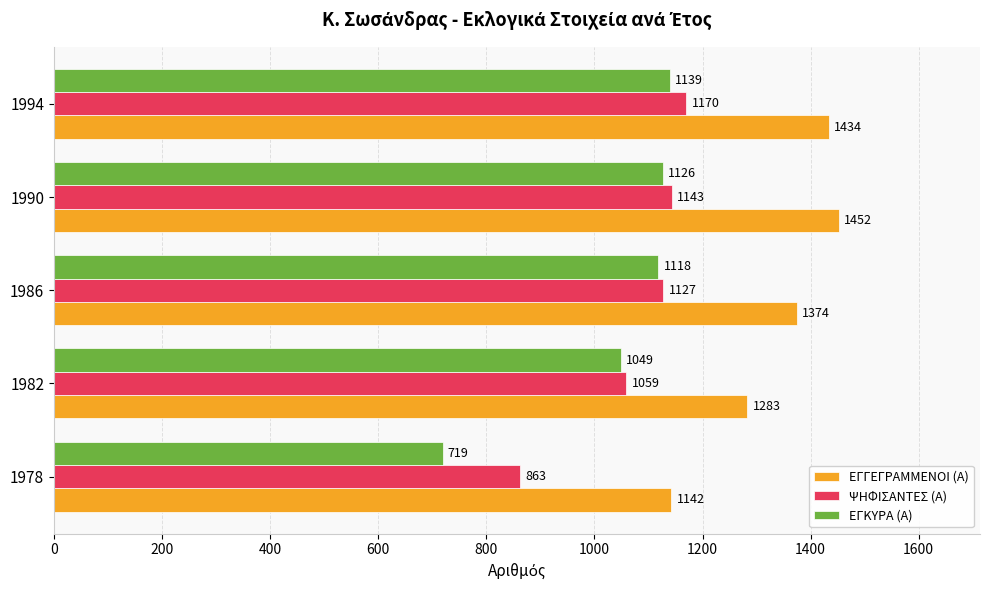

Where is ΕΓΓΕΓΡΑΜΜΕΝΟΙ (Α) nearest to the value 1297?

1982